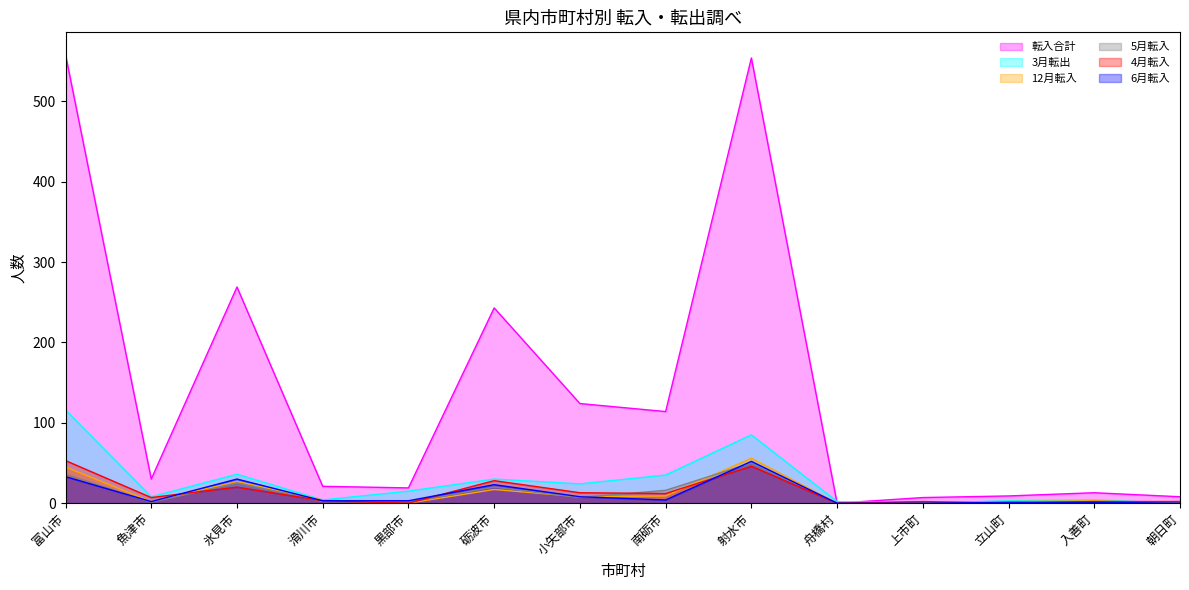

What is the sum of all 6月転入 values?

160